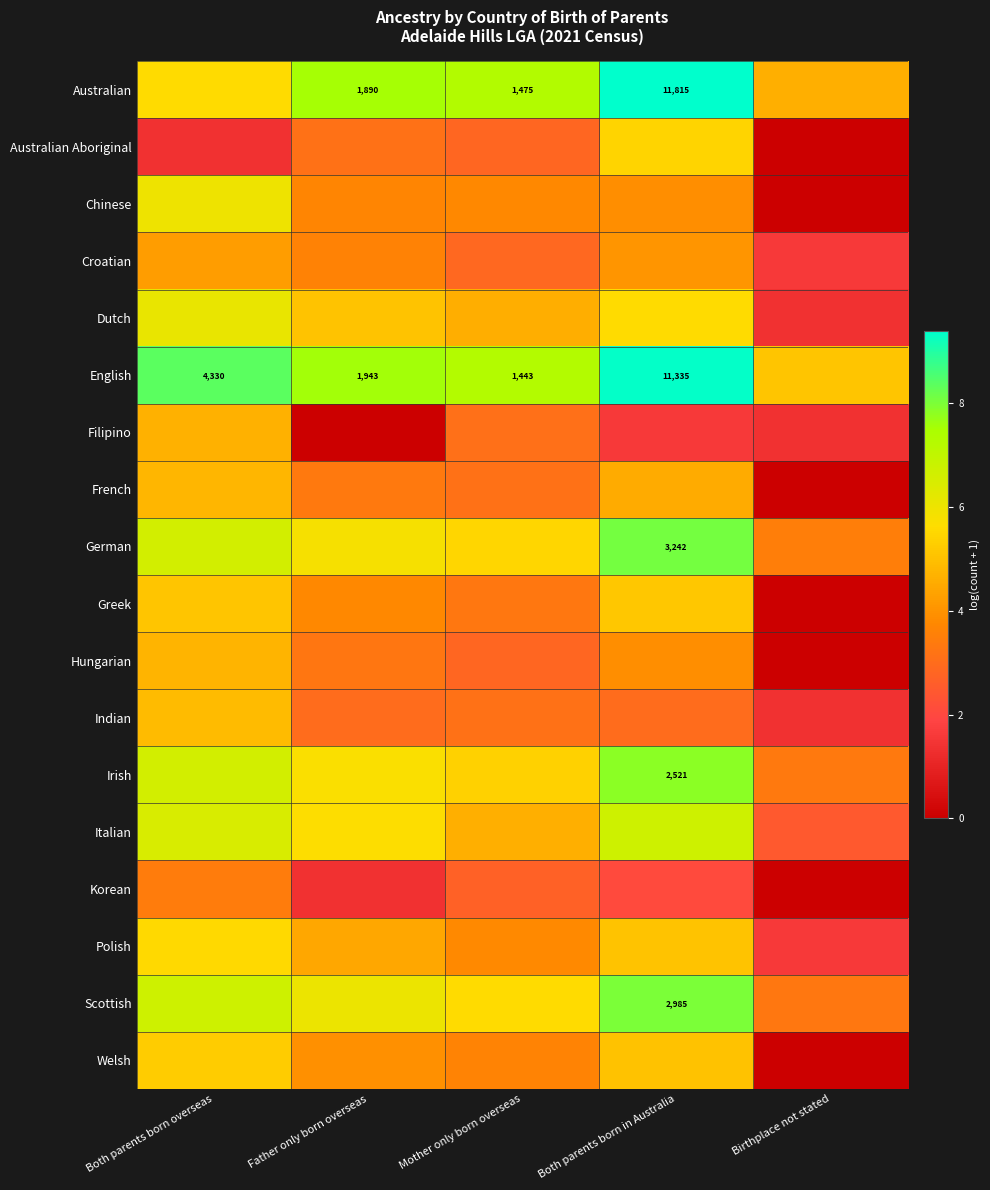

List the series in order of their peak value, lowest first.

Korean, Croatian, Filipino, Hungarian, French, Indian, Greek, Welsh, Australian Aboriginal, Polish, Chinese, Dutch, Italian, Irish, Scottish, German, English, Australian